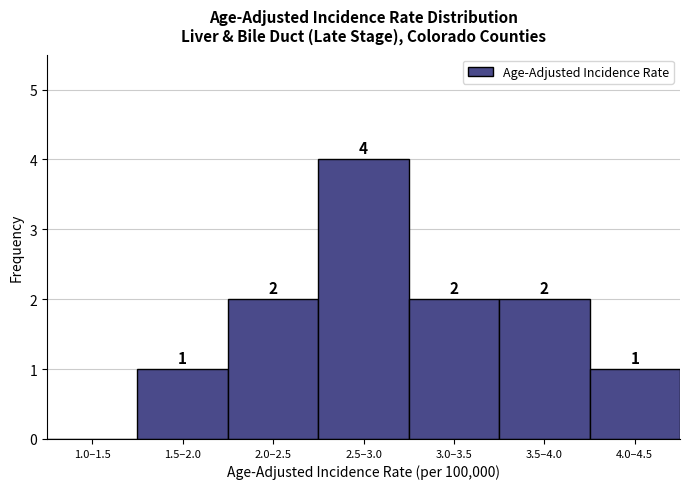

Reading left to right, extract all data points from this chart.

1.0–1.5=0	1.5–2.0=1	2.0–2.5=2	2.5–3.0=4	3.0–3.5=2	3.5–4.0=2	4.0–4.5=1